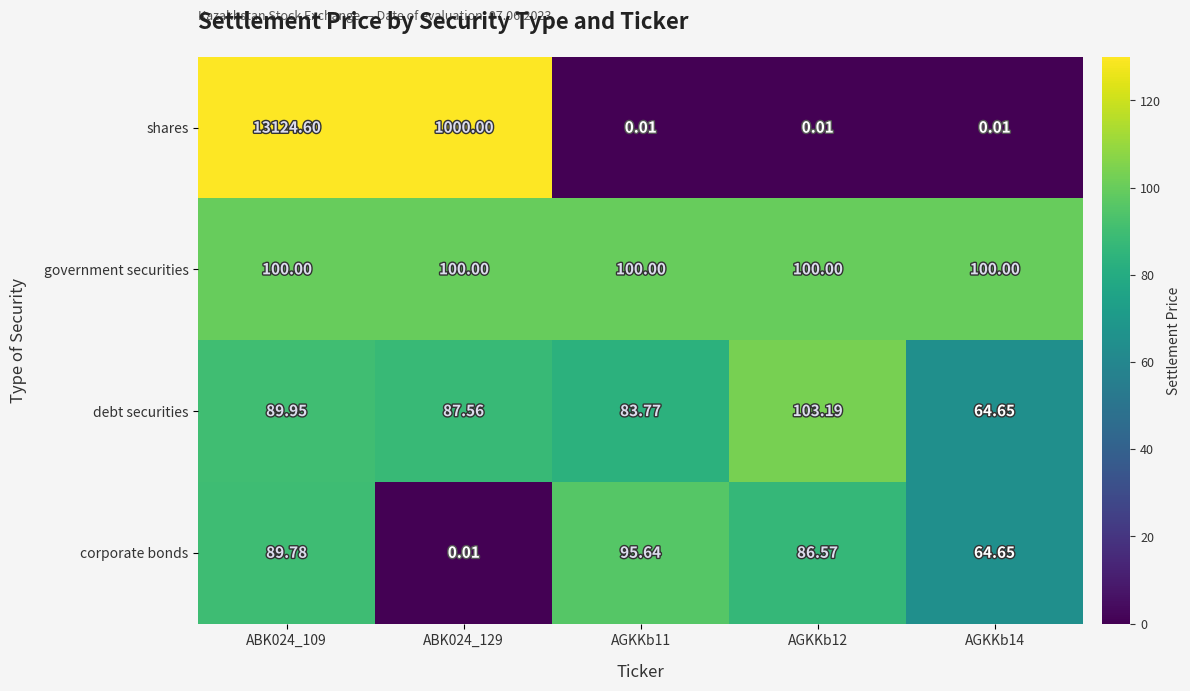

Which series has the widest spread of values?

shares